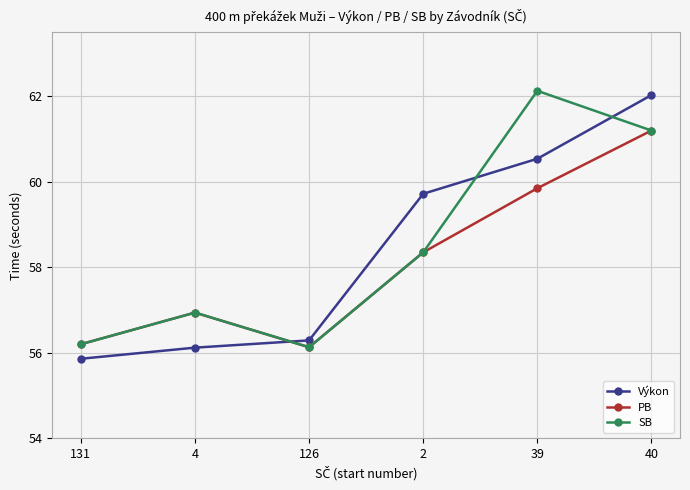

How many times do Výkon and SB cross each other?

3